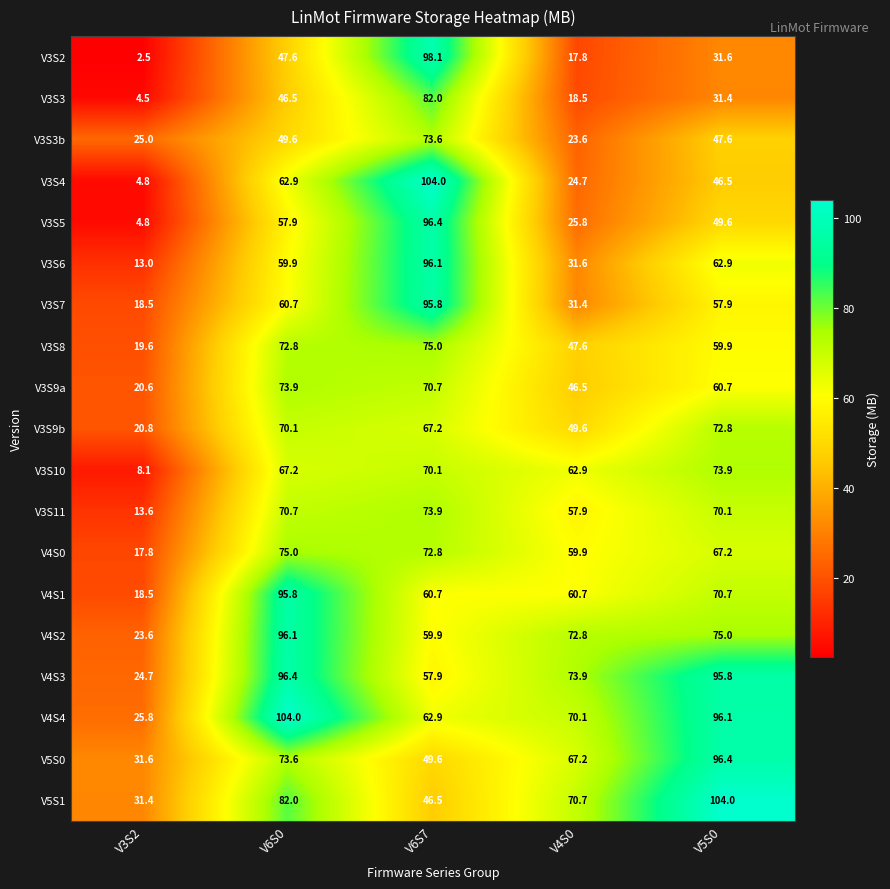

List the labels in order of V4S0 value, smallest first.

V3S2, V4S0, V5S0, V6S7, V6S0